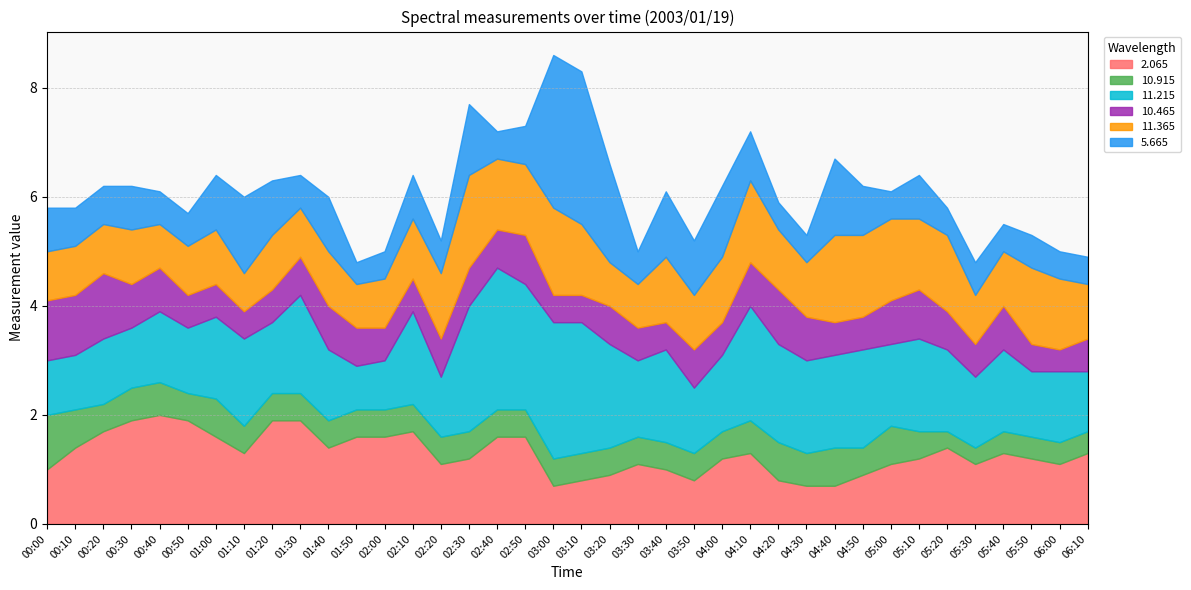

List the series in order of their overall mean, lowest first.

10.915, 10.465, 5.665, 11.365, 2.065, 11.215